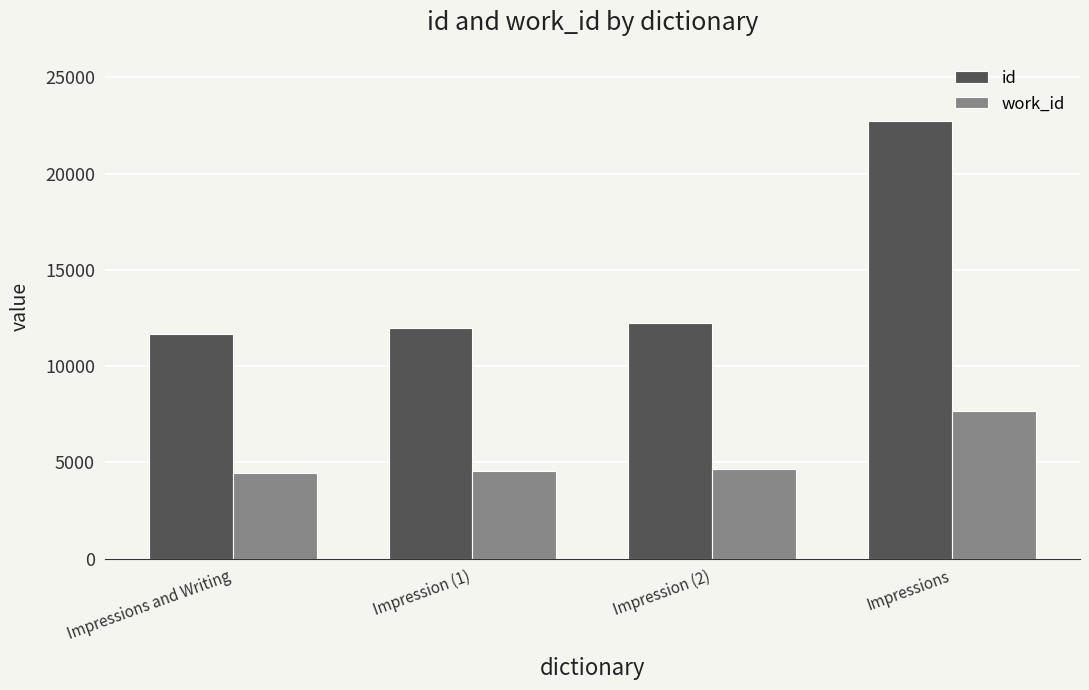

At how many categories does at least one series exceed 8575?

4